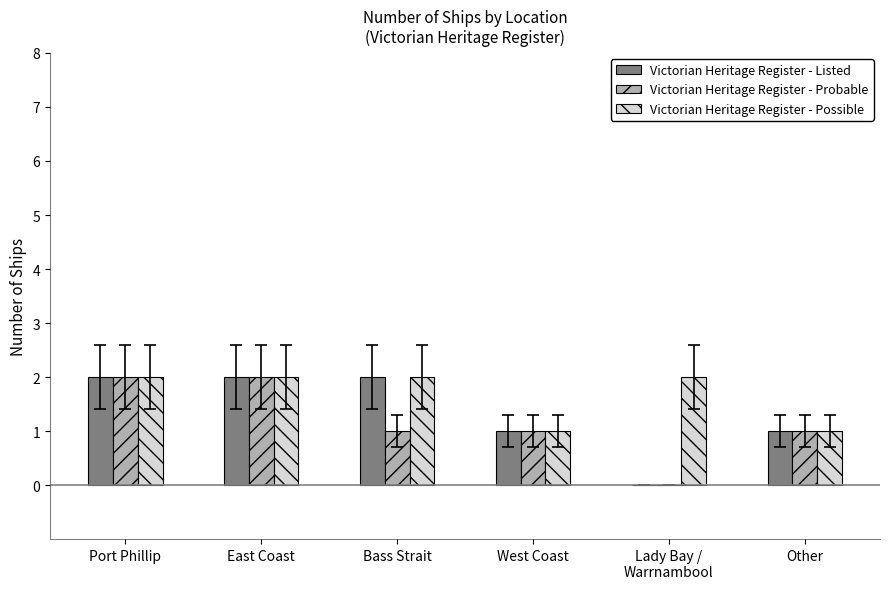

Is the value of Victorian Heritage Register - Probable at West Coast greater than the value of Victorian Heritage Register - Listed at Bass Strait?

No